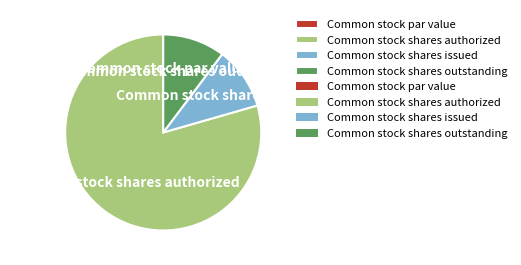

True or false: Common stock shares issued accounts for 10% of the total.

True